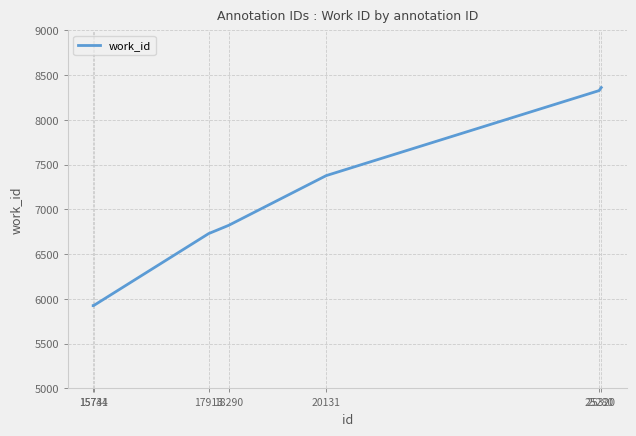

What is the greatest value displayed?

8362